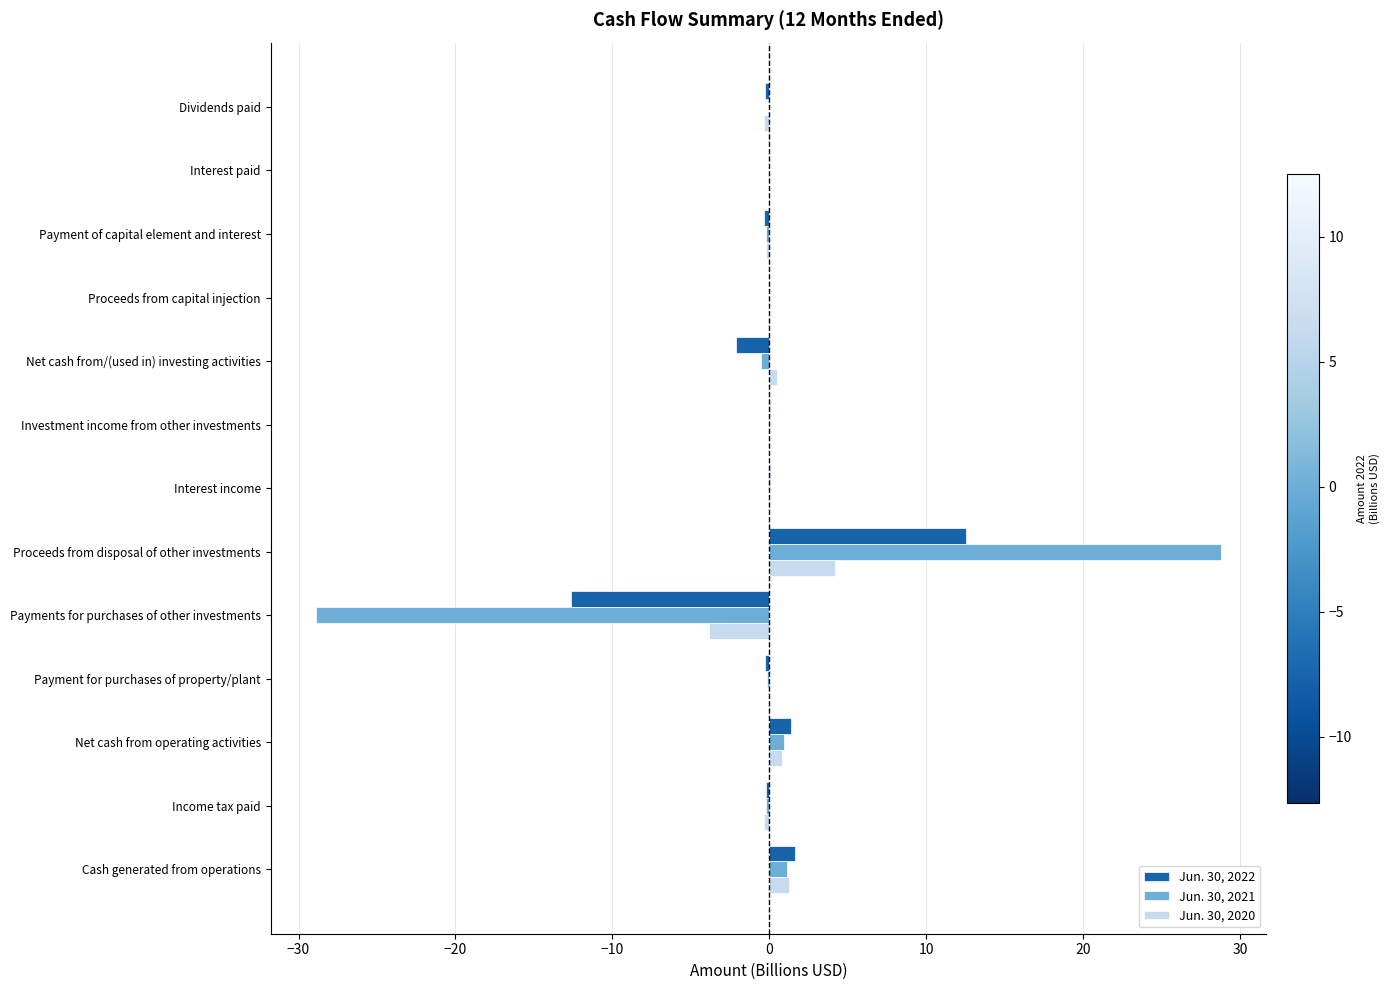

What is the sum of all Jun. 30, 2022 values?

-0.2